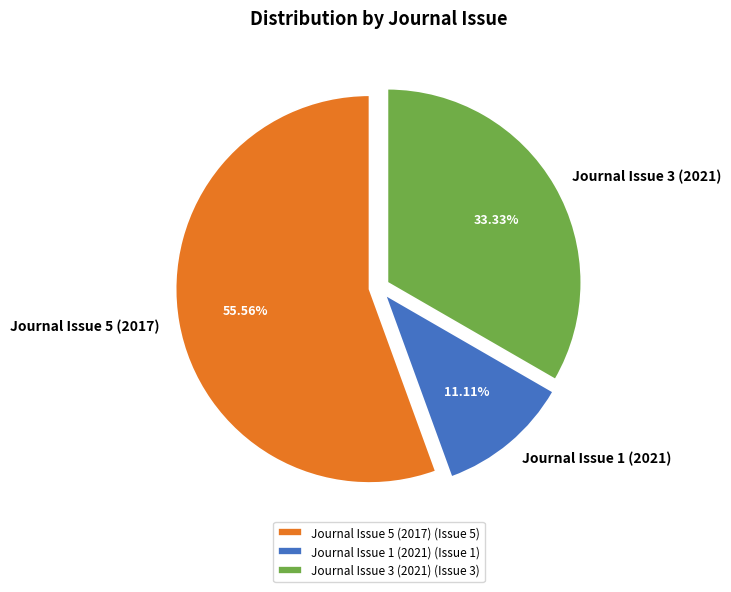

To the nearest percent, what portion does Journal Issue 5 (2017) represent?

56%